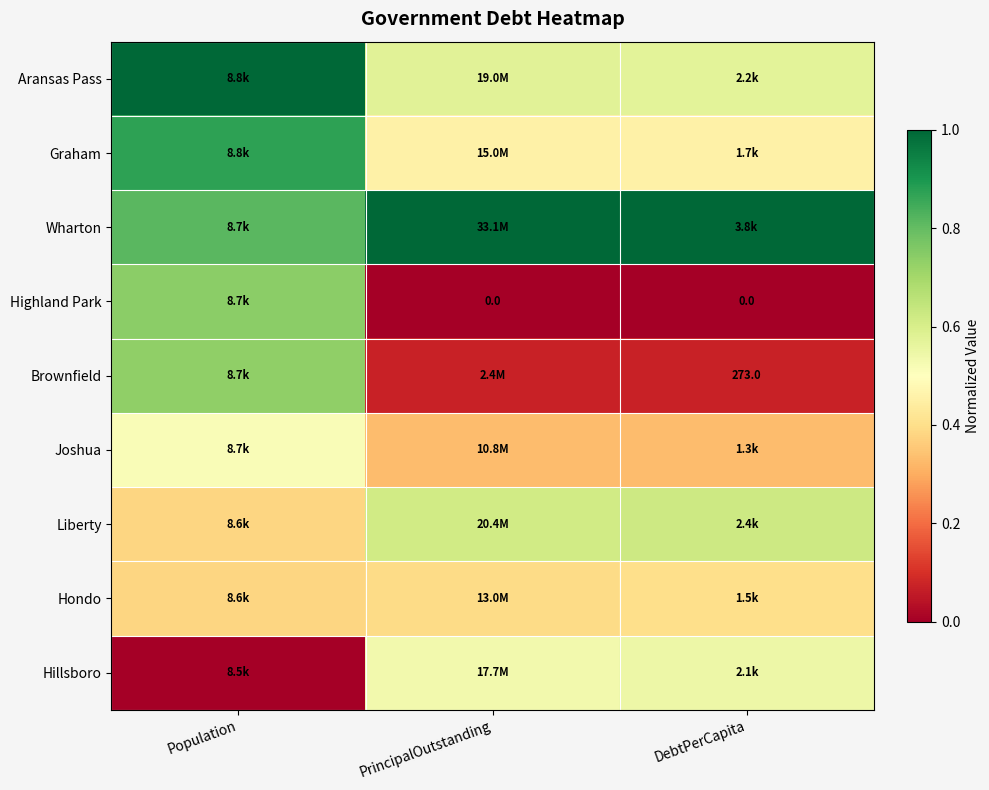

Is the value of Aransas Pass at Population greater than the value of Hillsboro at DebtPerCapita?

Yes